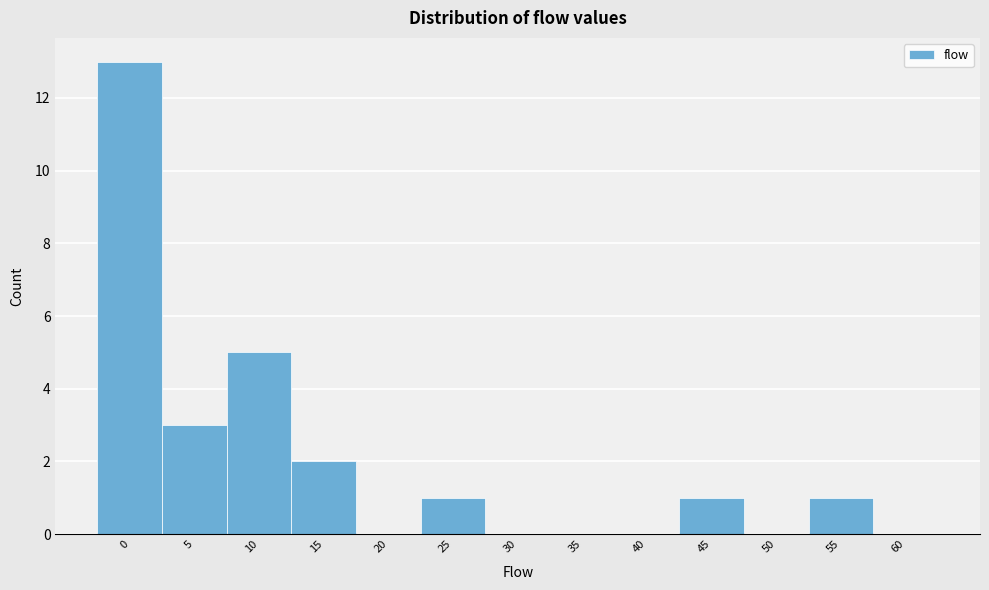

Reading left to right, transcribe all the data shown in this chart.

0=13	5=3	10=5	15=2	20=0	25=1	30=0	35=0	40=0	45=1	50=0	55=1	60=0